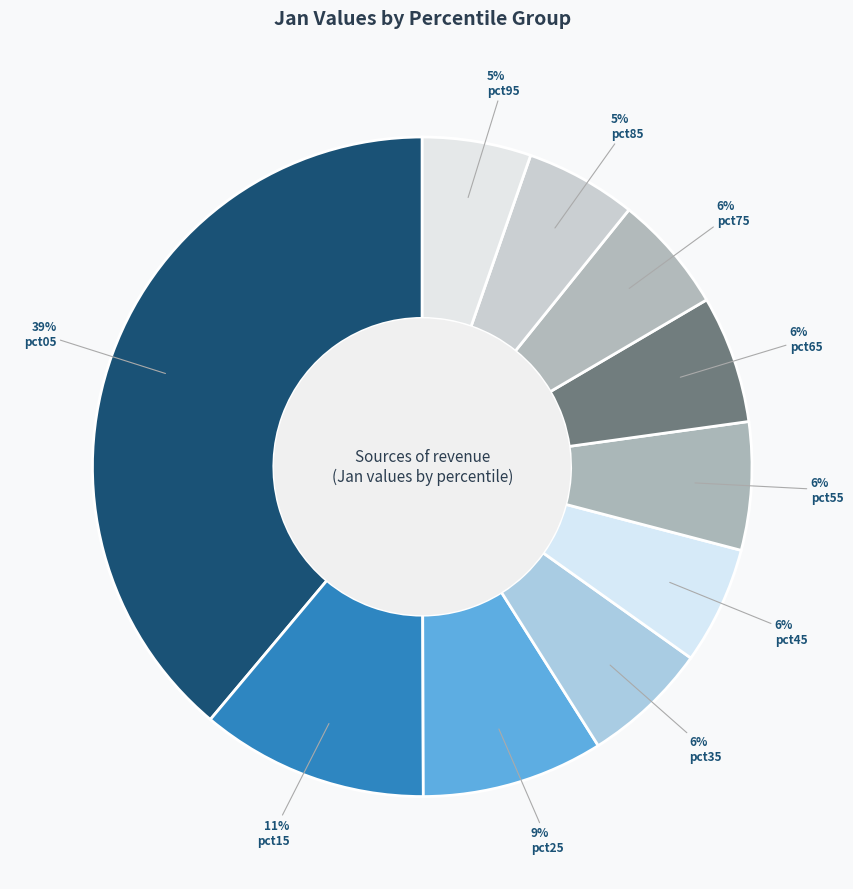

To the nearest percent, what portion does pct35 represent?

6%